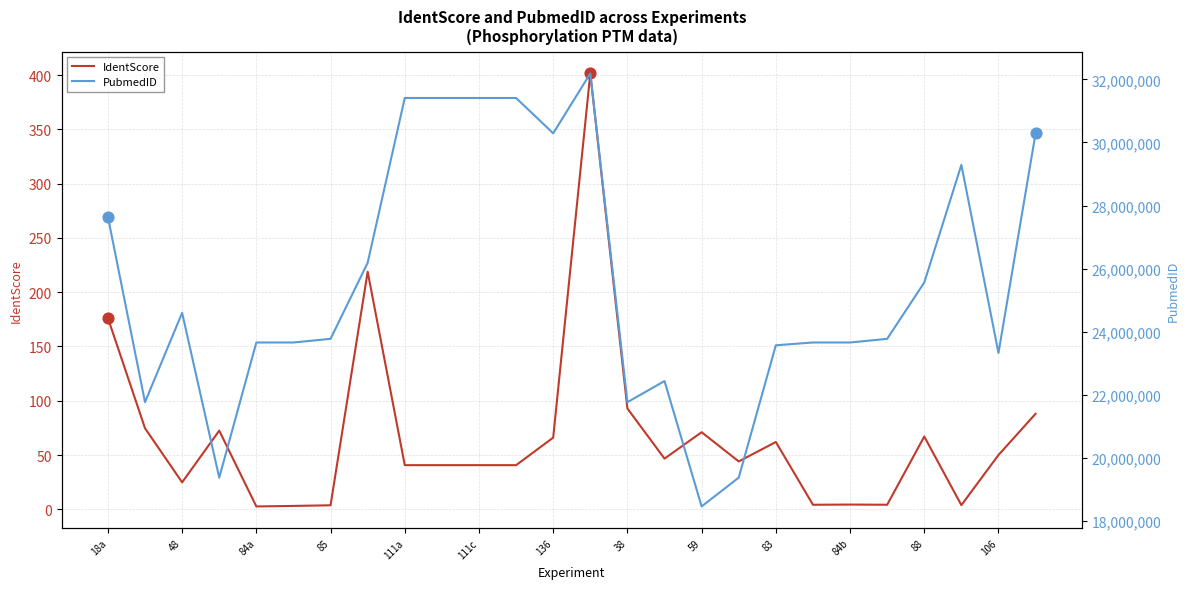

What are all the series names shown in the legend?

IdentScore, PubmedID